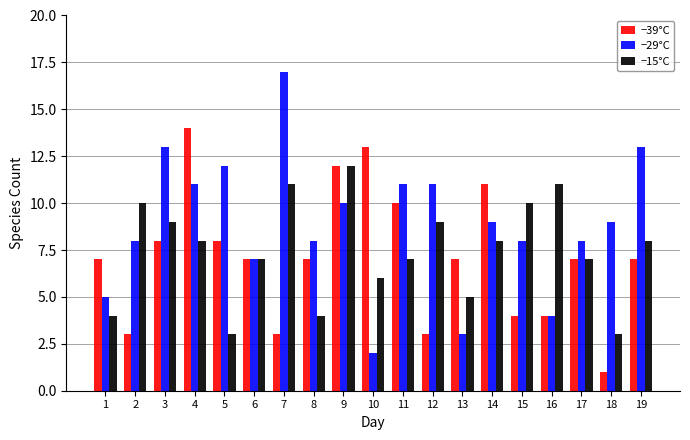

What are all the series names shown in the legend?

−39°C, −29°C, −15°C